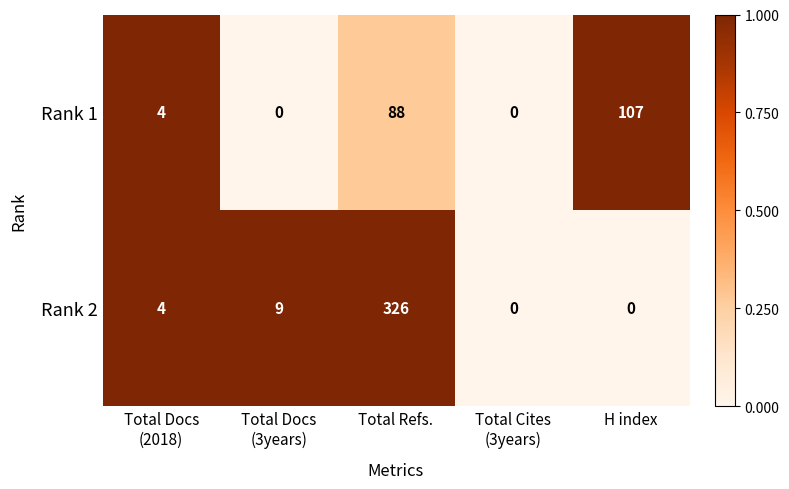

Which series has the widest spread of values?

Rank 2